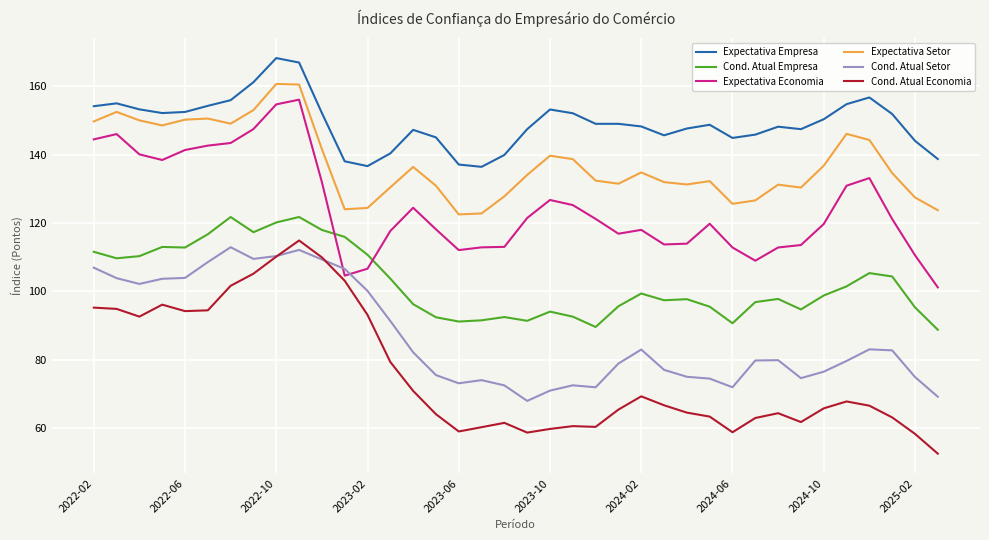

What is the greatest value displayed?

168.2